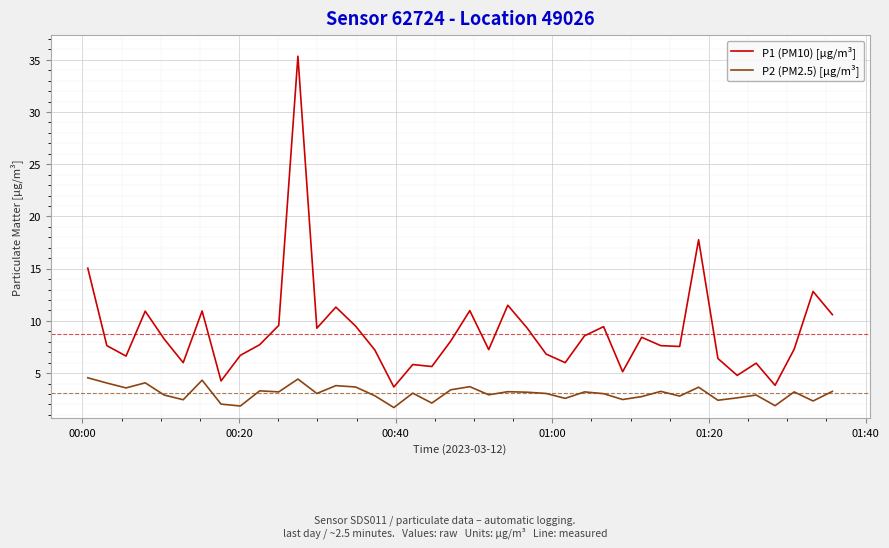

Which series has the largest total across all categories?

P1 (PM10) [µg/m³]